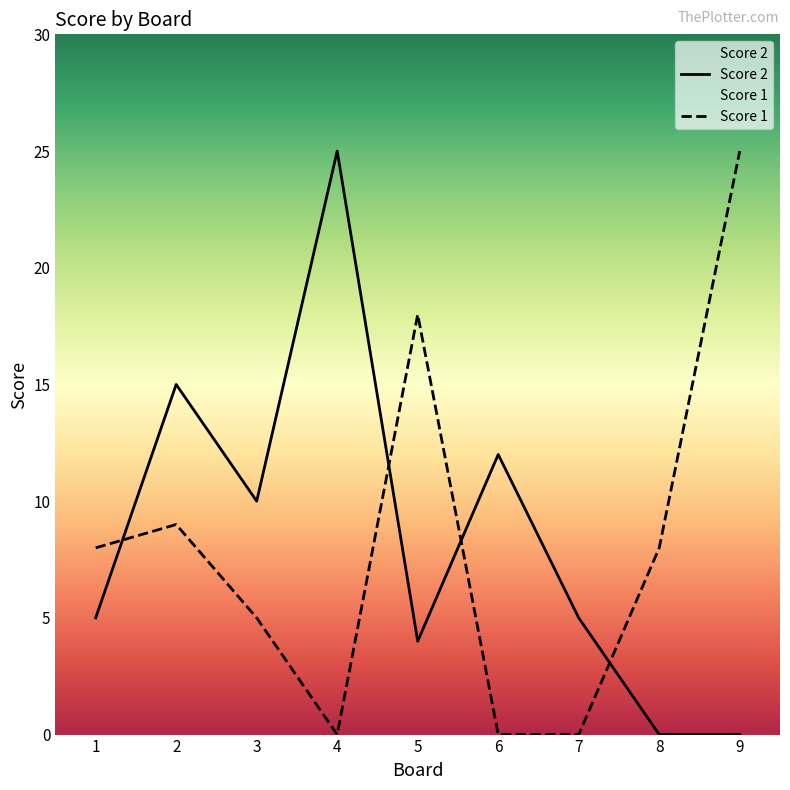

Where do Score 1 and Score 2 first cross each other?

1 and 2